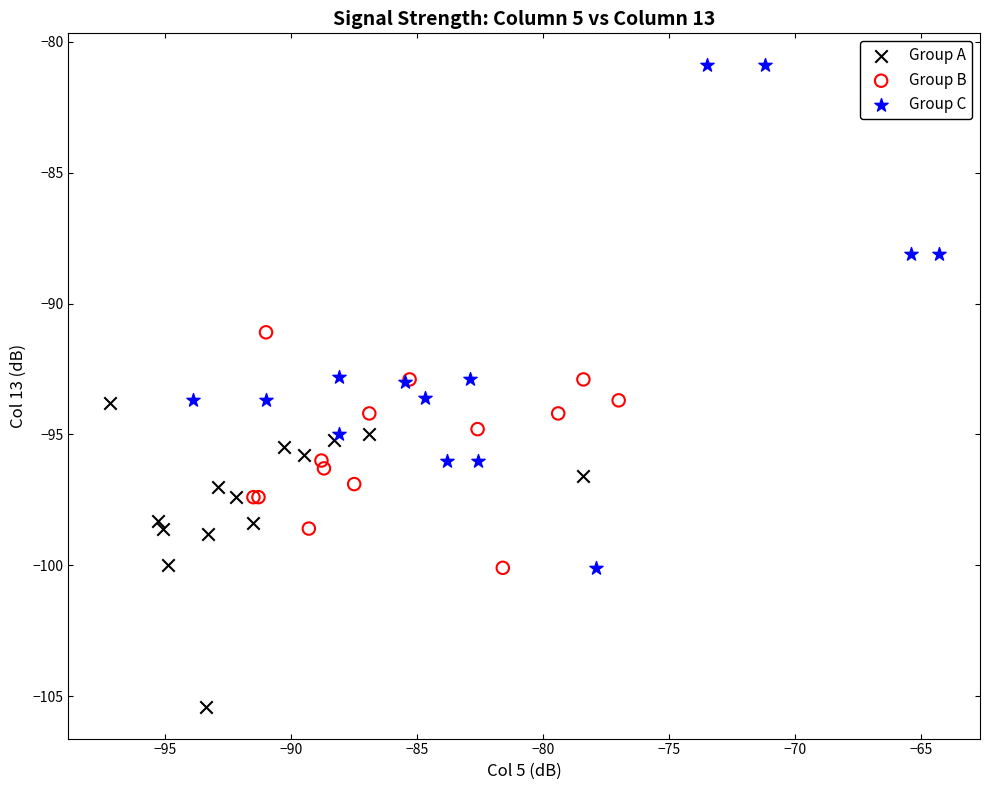

Which series has the widest spread of Y values?

Group C